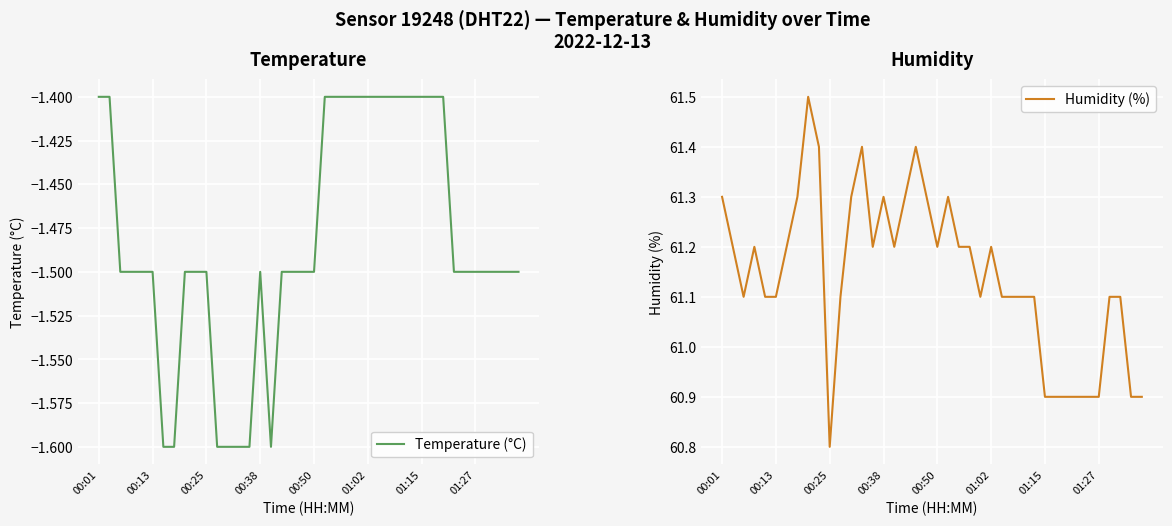

What are all the series names shown in the legend?

Temperature (°C), Humidity (%)